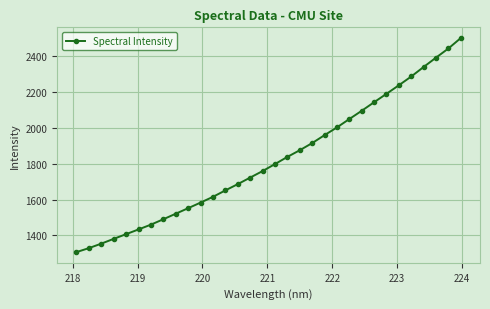

What is the value of the 2nd point from the left?

1329.4